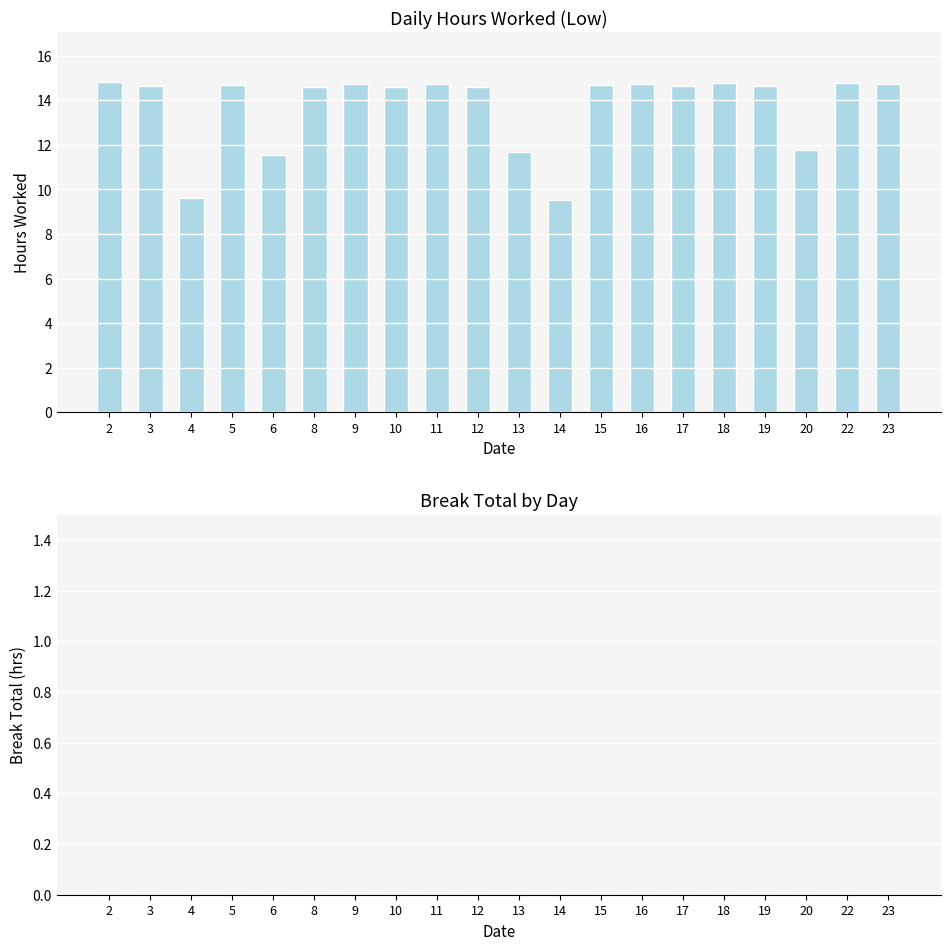

What is the value of the 14th bar from the left?

14.7